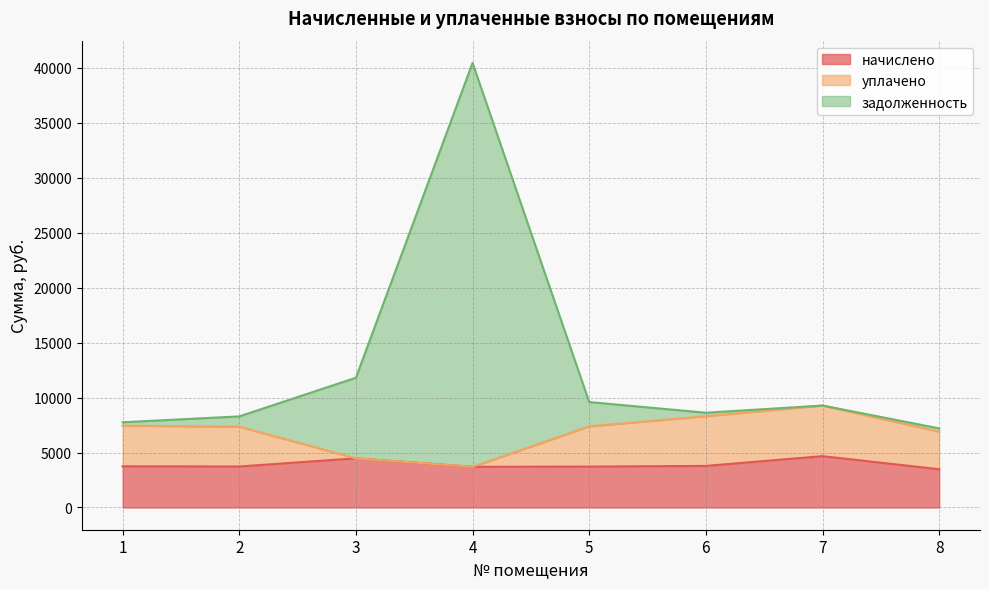

The value of начислено at 5 is 1789.5. True or false?

False